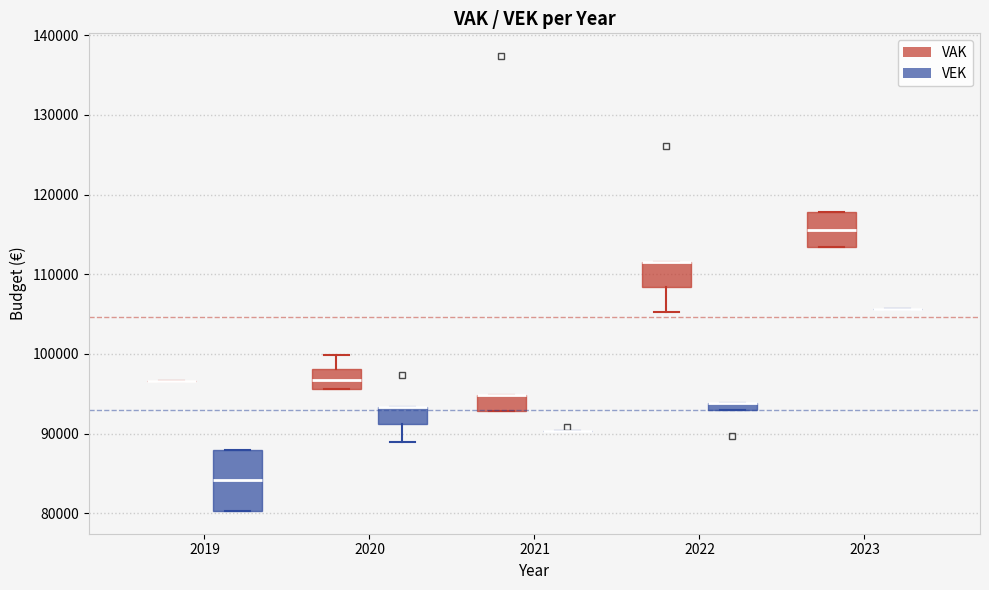

Comparing the boxes themselves (not the whiskers), which one is the tallest?

2019 (VEK)